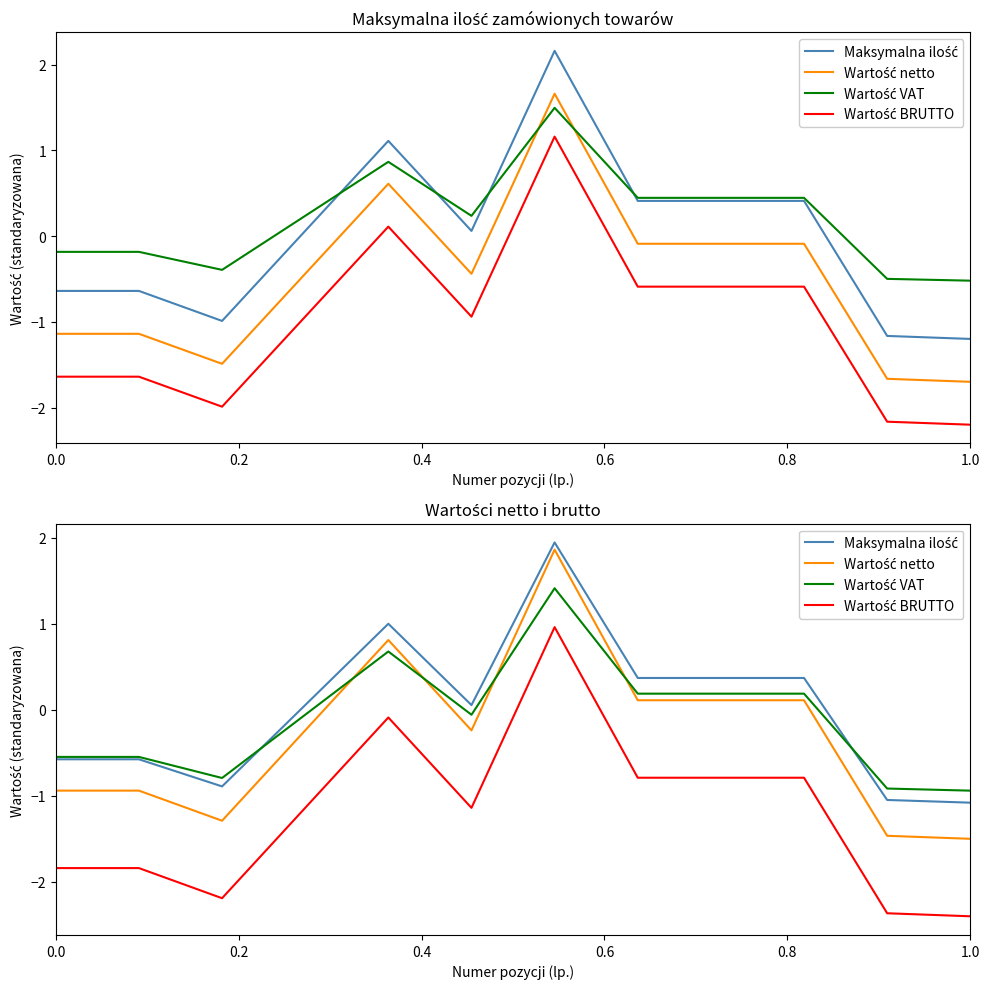

Rank the series by their maximum value, from highest to lowest.

Maksymalna ilość, Wartość netto, Wartość VAT, Wartość BRUTTO